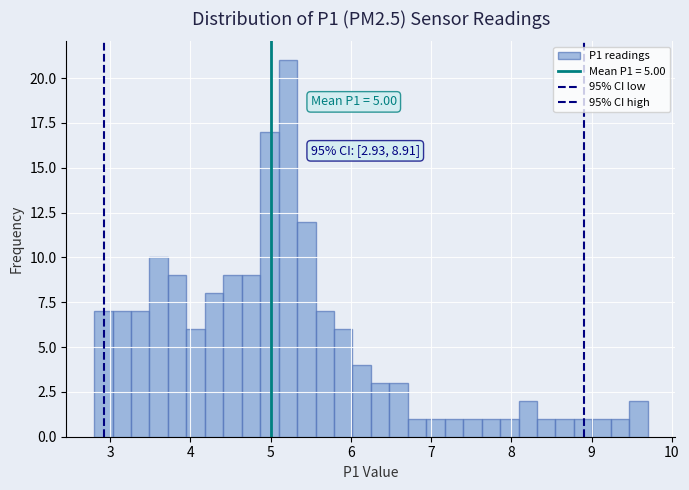

Read against the x-axis, roughly where is the centre of the tallest bar?

5.2